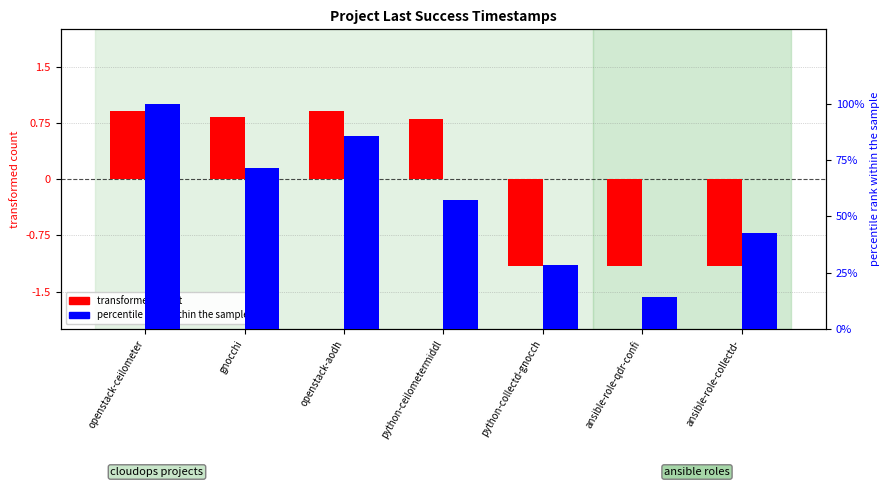

What is the minimum value for percentile rank within the sample?

14.3